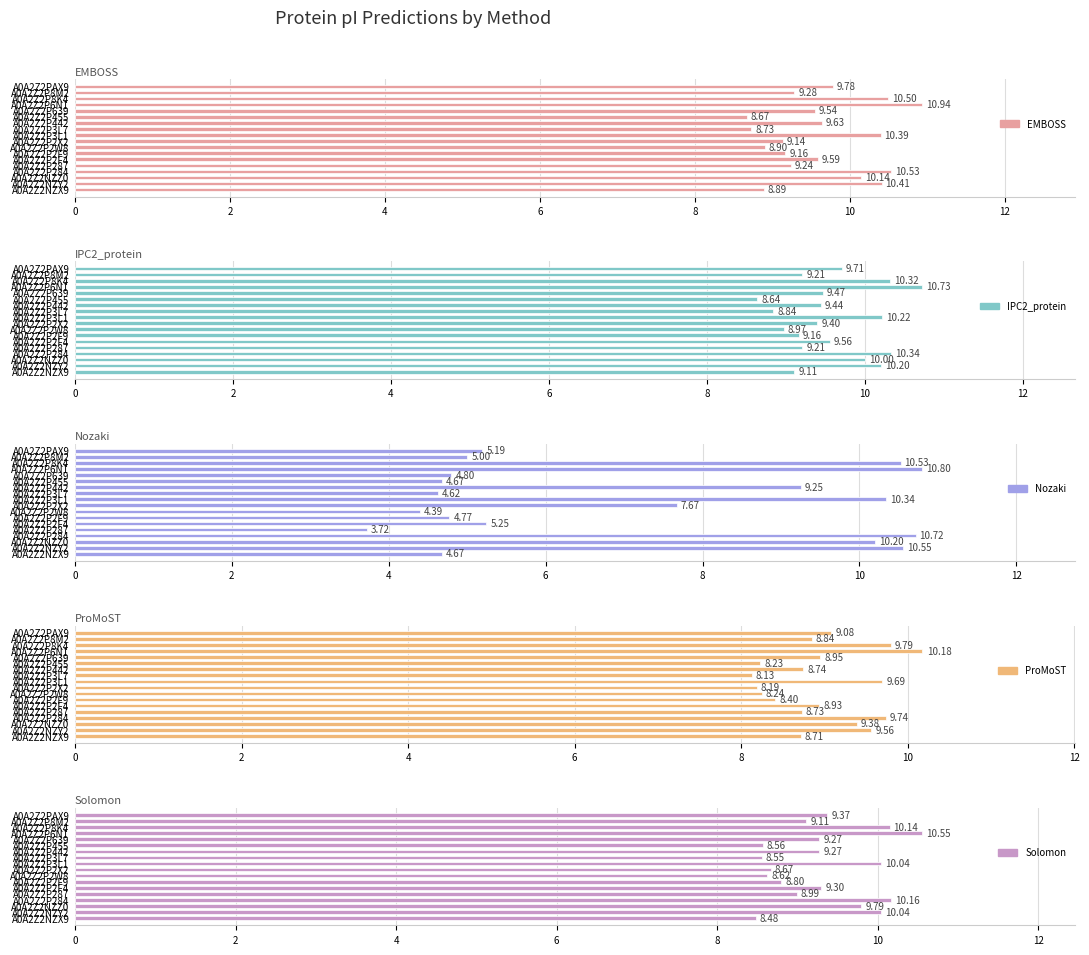

How many bars are there in total?

90